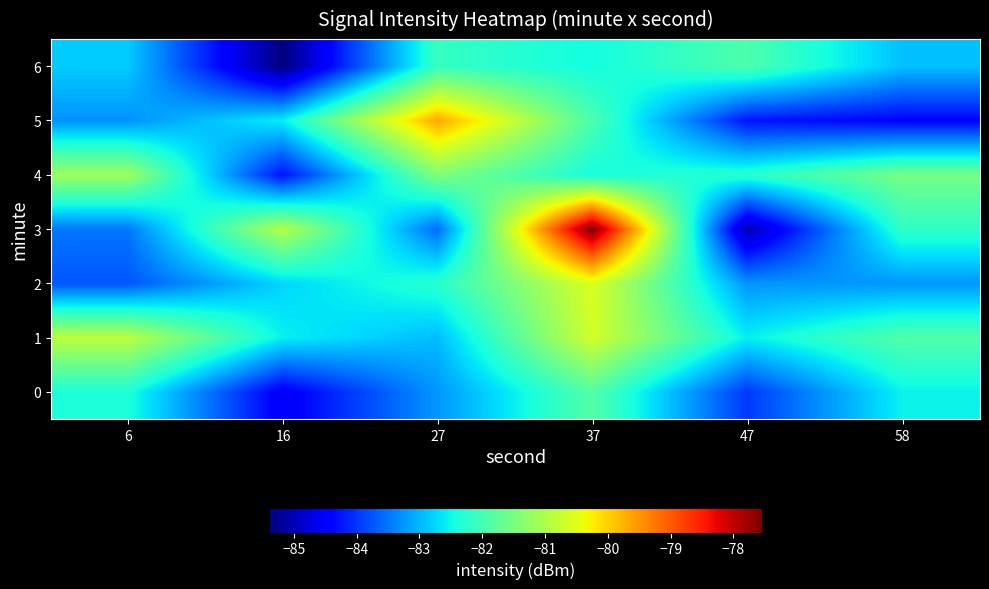

List the series in order of their peak value, lowest first.

6, 0, 4, 1, 2, 5, 3